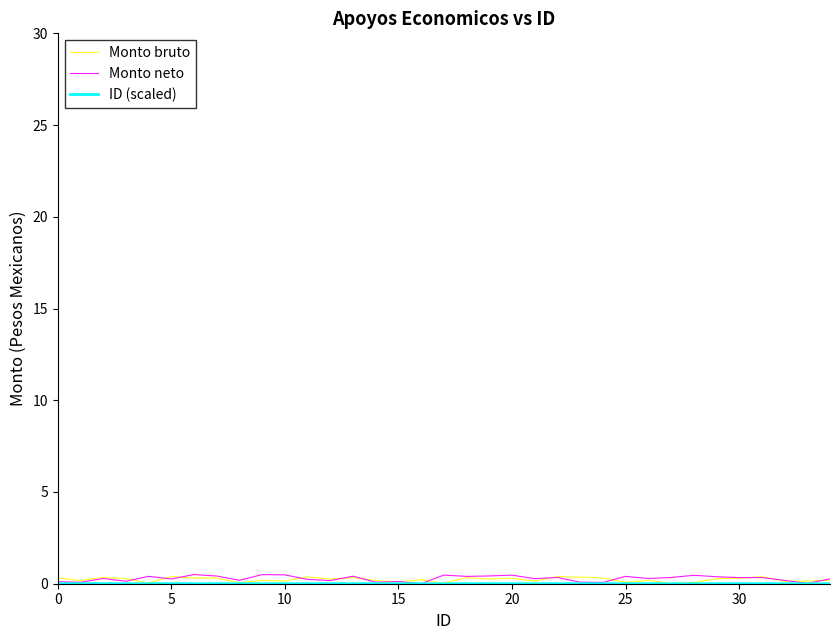

Which series has the largest range (max minus min)?

Monto neto